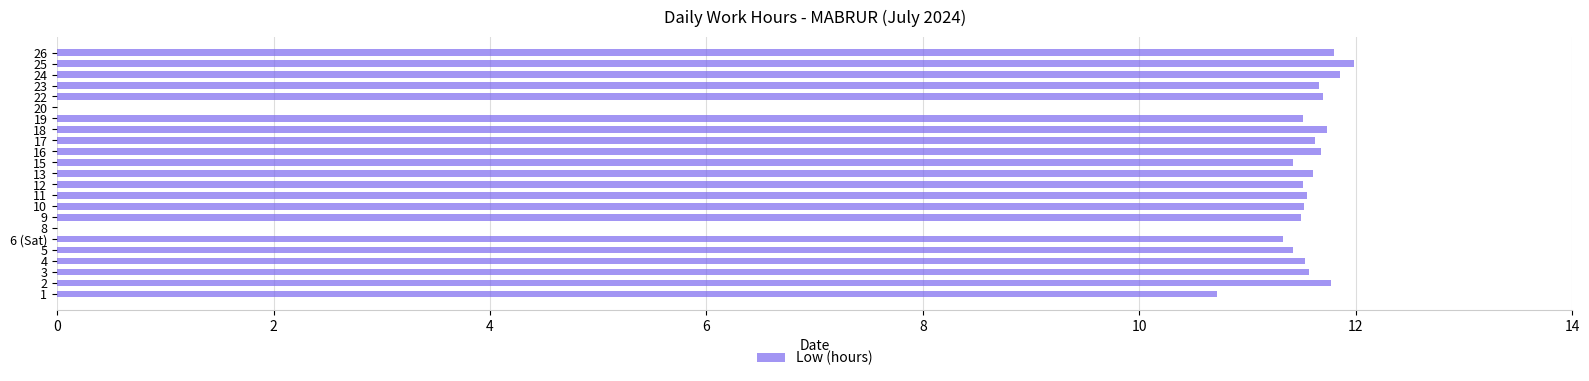

What is the greatest value displayed?

12.0